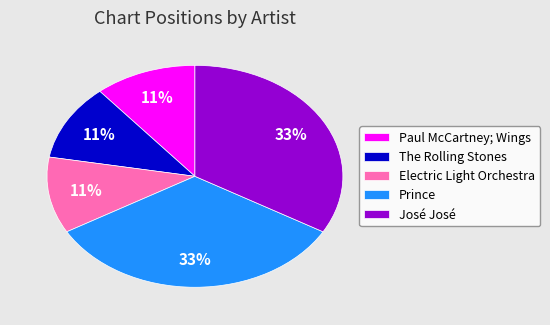

To the nearest percent, what is the average slice percentage?

20%